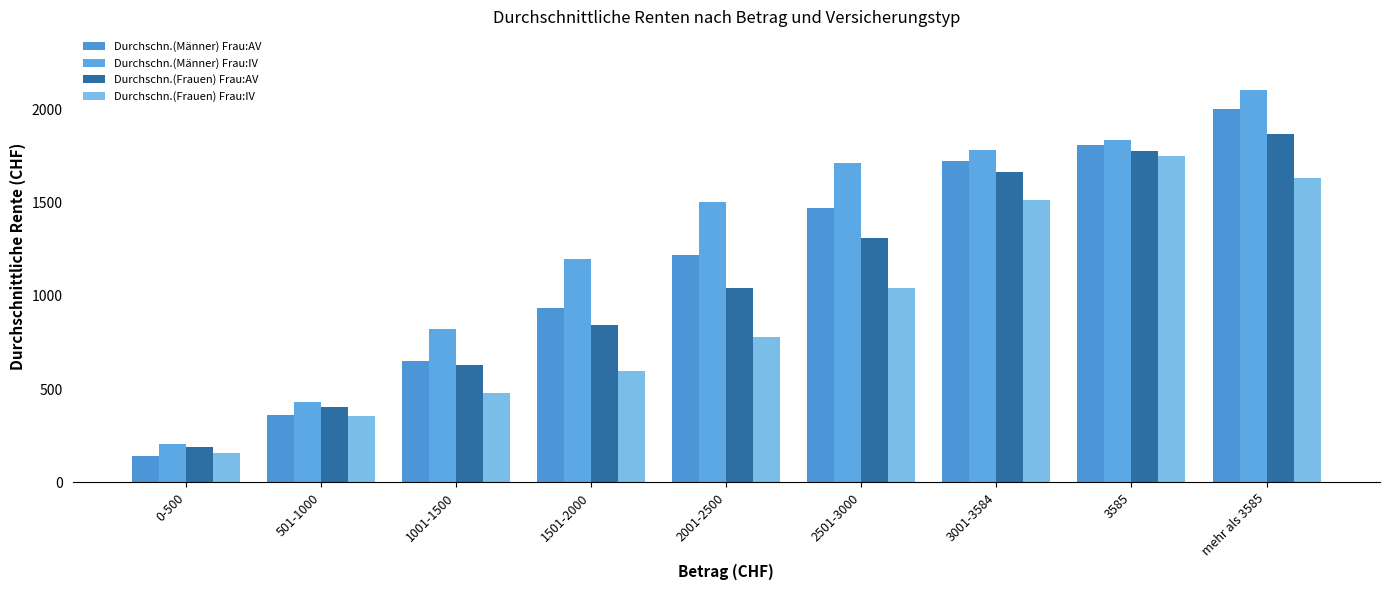

At how many categories does at least one series exceed 1604?

4